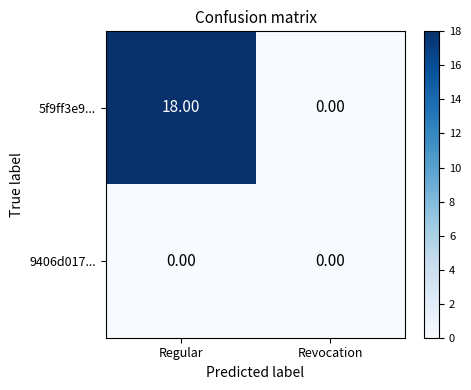

What is the difference between the 5f9ff3e9... values at Revocation and Regular?

18